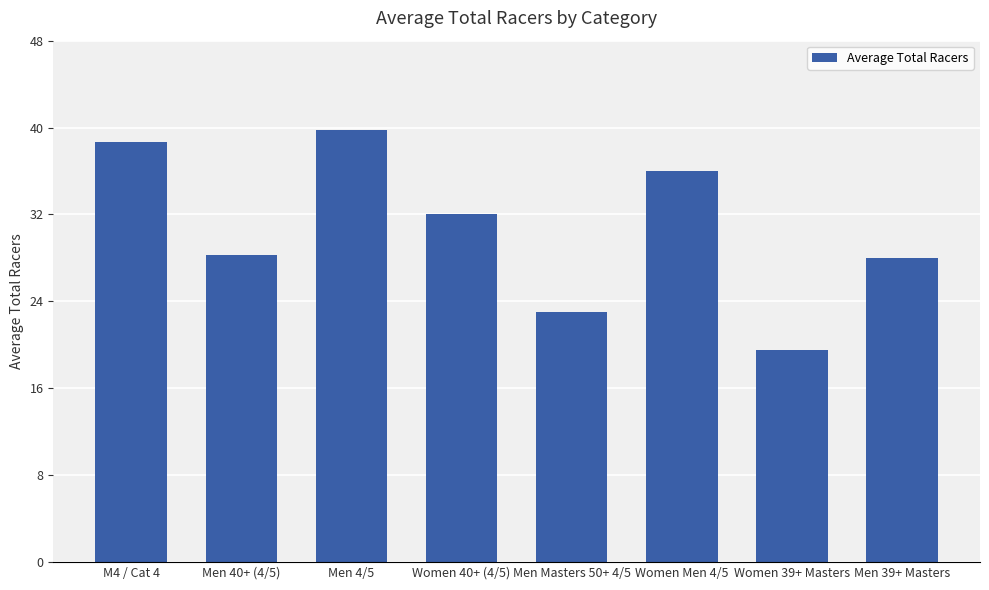

What is the sum of all values?

245.3